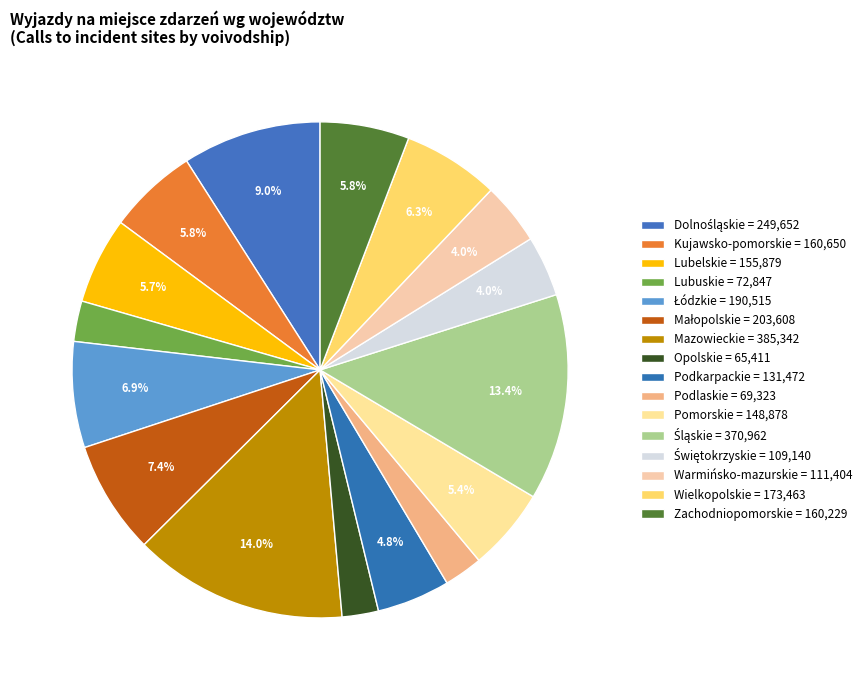

How many slices are in this pie chart?

16